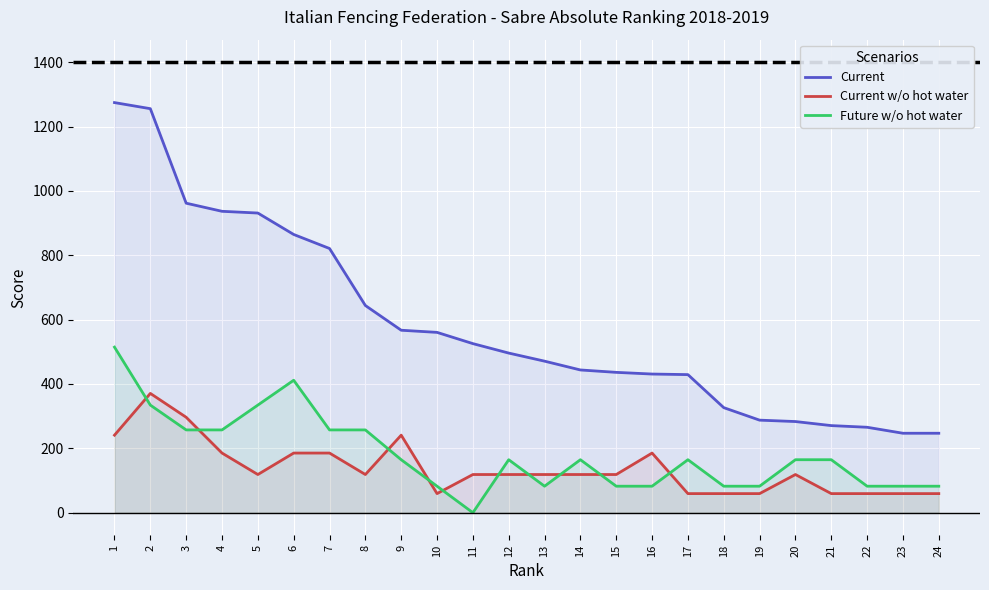

Which series has the widest spread of values?

Current